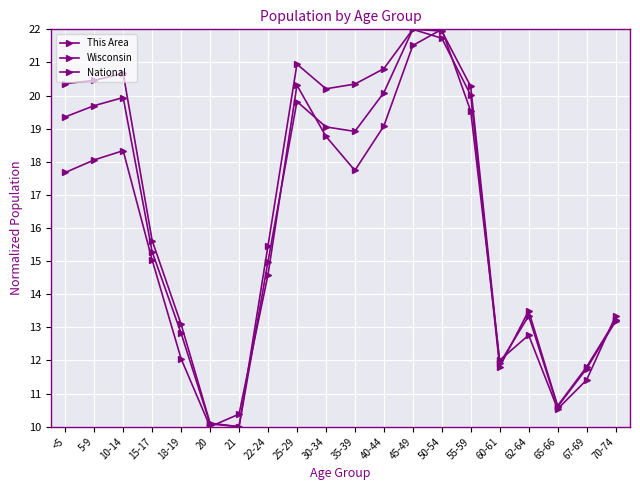

What is the sum of all Wisconsin values?

325.1